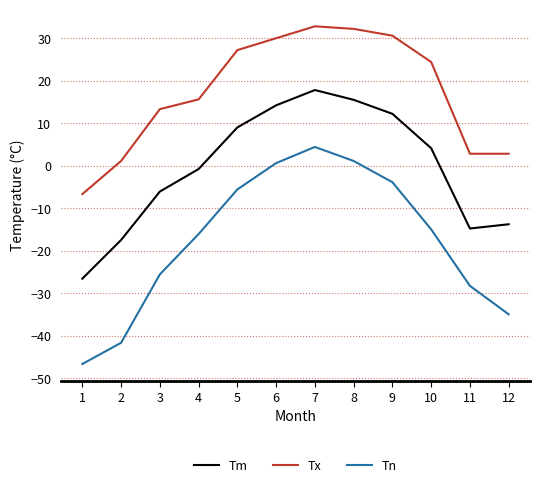

Between 1 and 9, which series saw the biggest shift?

Tn